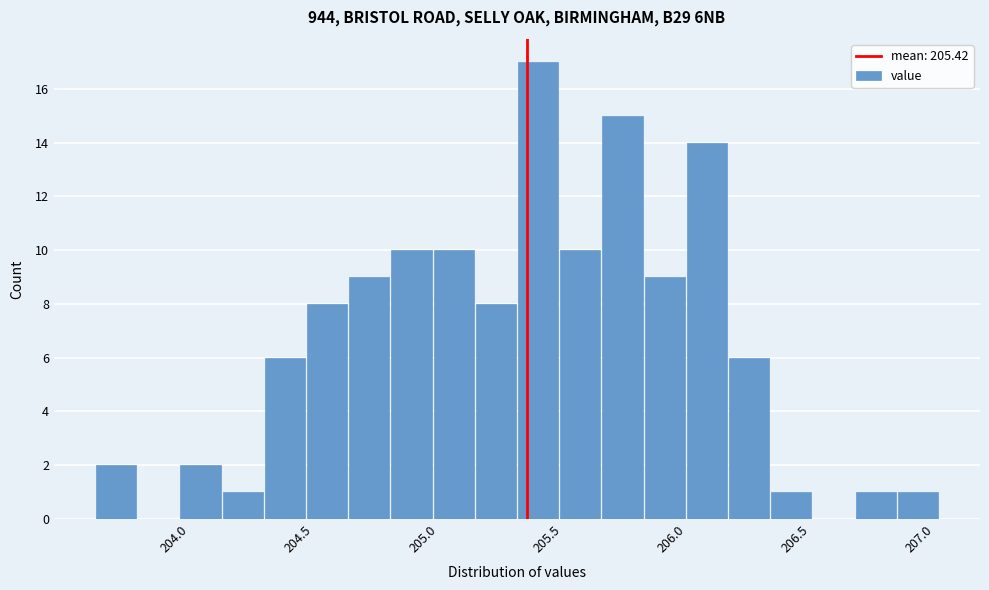

Read against the x-axis, roughly where is the centre of the tallest bar?

205.45